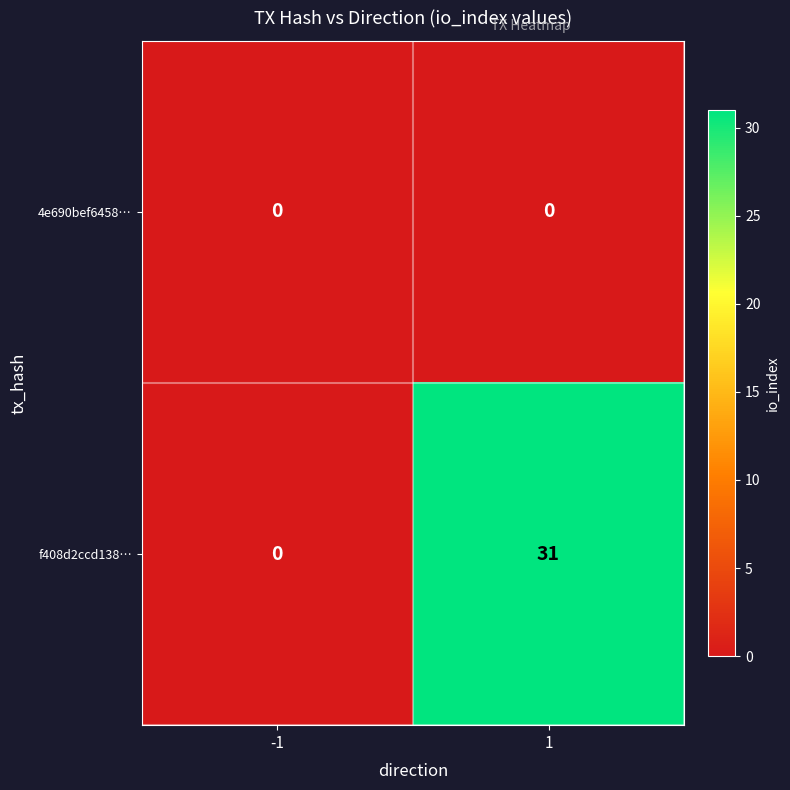

Between -1 and 1, which series saw the biggest shift?

f408d2ccd138…